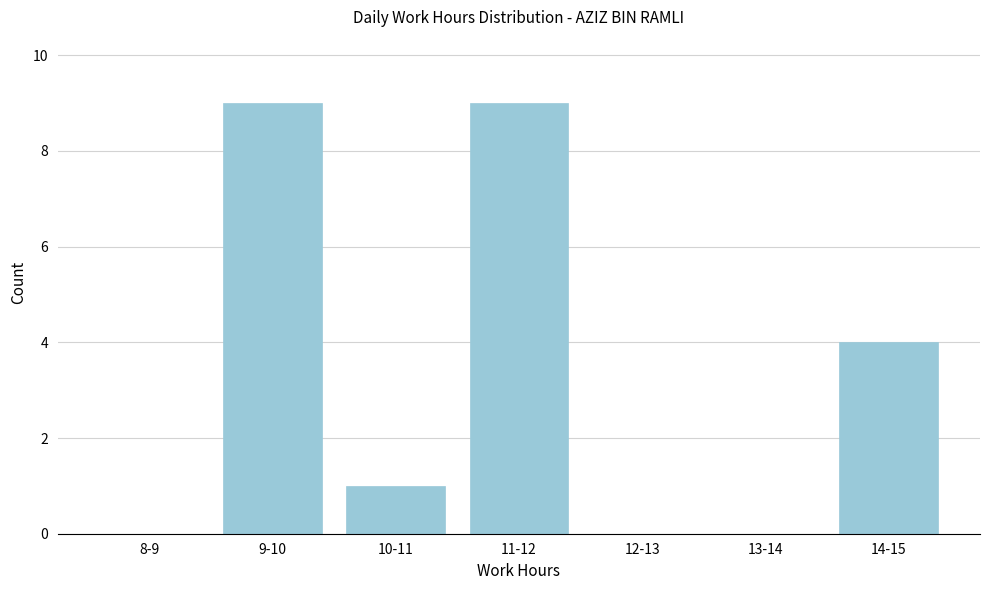

Reading left to right, transcribe all the data shown in this chart.

8-9=0	9-10=9	10-11=1	11-12=9	12-13=0	13-14=0	14-15=4